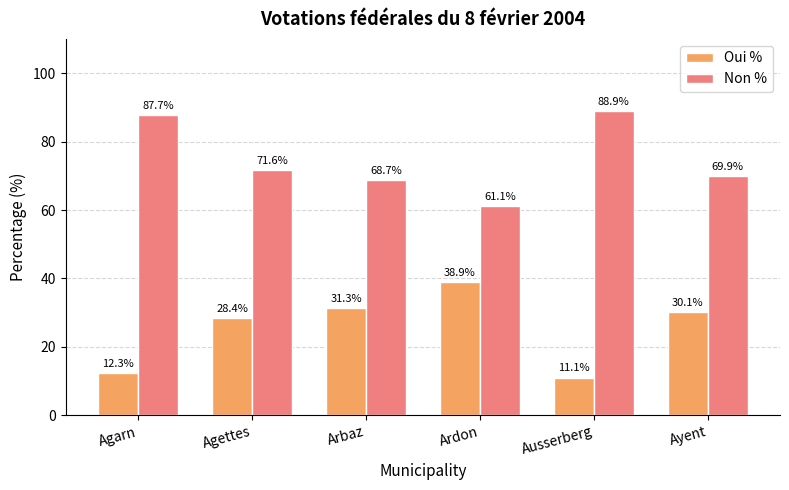

Are the bars grouped side by side (vs. stacked)?

Yes